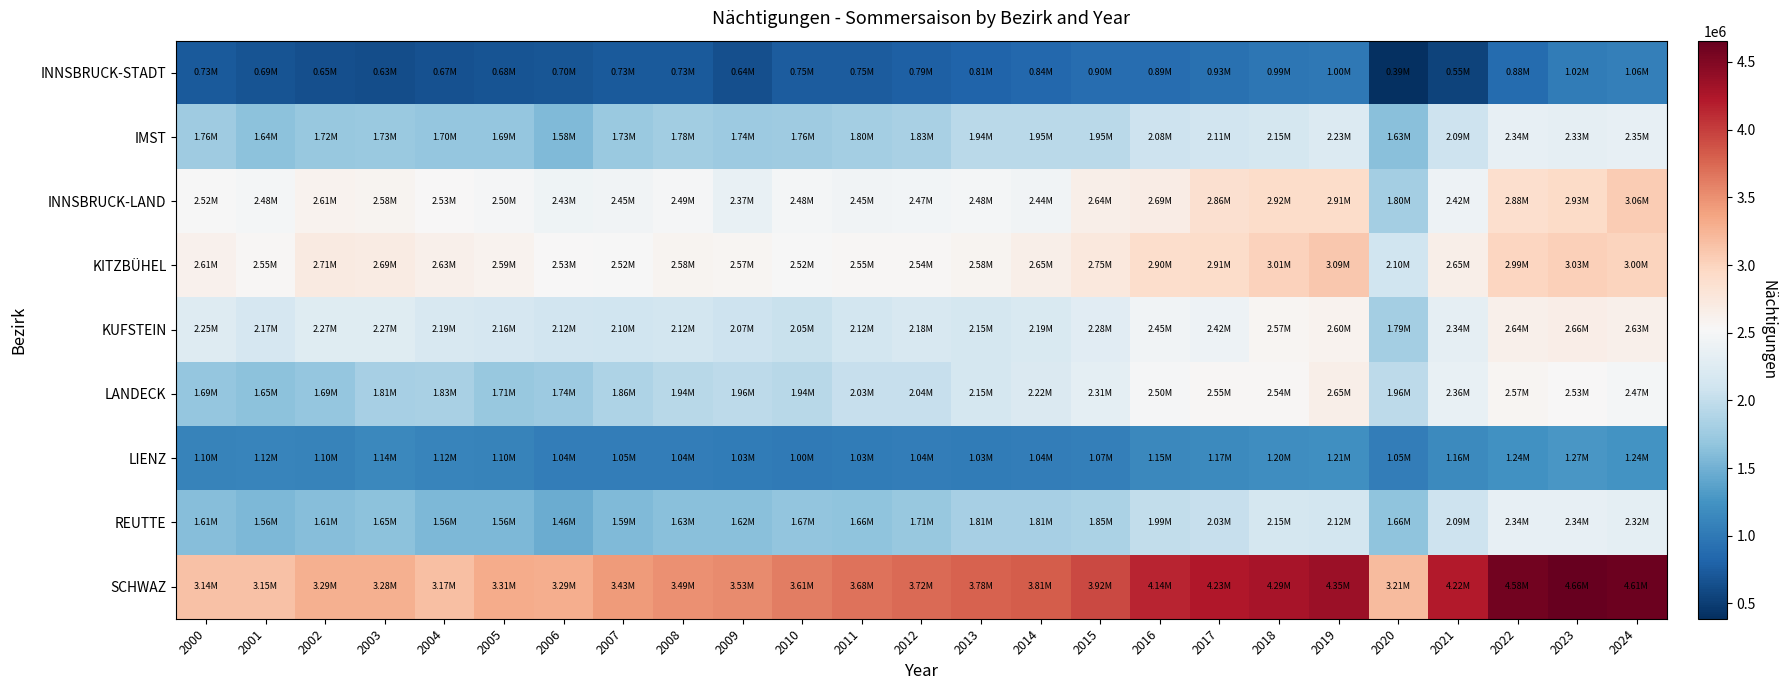

Reading left to right, extract all data points from this chart.

INNSBRUCK-STADT: 2000=730456	2001=685994	2002=653060	2003=630769	2004=670168	2005=681156	2006=696371	2007=730242	2008=727773	2009=641945	2010=750690	2011=753707	2012=785081	2013=812140	2014=839178	2015=895723	2016=890975	2017=925877	2018=985134	2019=999749	2020=386932	2021=549486	2022=877701	2023=1023409	2024=1062878
IMST: 2000=1755430	2001=1641598	2002=1720354	2003=1733589	2004=1695018	2005=1688115	2006=1581048	2007=1730061	2008=1777948	2009=1744033	2010=1763982	2011=1799341	2012=1834271	2013=1942983	2014=1950811	2015=1954812	2016=2082398	2017=2107757	2018=2145200	2019=2227389	2020=1630736	2021=2087274	2022=2340114	2023=2329020	2024=2346883
INNSBRUCK-LAND: 2000=2515676	2001=2479856	2002=2605213	2003=2582104	2004=2526366	2005=2503258	2006=2429006	2007=2446185	2008=2493597	2009=2367252	2010=2477914	2011=2447135	2012=2468725	2013=2479487	2014=2444817	2015=2643398	2016=2685601	2017=2860143	2018=2919683	2019=2910410	2020=1803343	2021=2415515	2022=2883445	2023=2931201	2024=3057252
KITZBÜHEL: 2000=2608553	2001=2552724	2002=2714415	2003=2689593	2004=2628673	2005=2594008	2006=2534695	2007=2517472	2008=2582541	2009=2570245	2010=2518596	2011=2546799	2012=2541568	2013=2575882	2014=2650504	2015=2752930	2016=2902301	2017=2909019	2018=3014322	2019=3091251	2020=2096602	2021=2648078	2022=2985102	2023=3033309	2024=2995714
KUFSTEIN: 2000=2245179	2001=2169220	2002=2268572	2003=2265750	2004=2185928	2005=2156325	2006=2115998	2007=2099849	2008=2124114	2009=2073983	2010=2052266	2011=2124427	2012=2178038	2013=2152607	2014=2194925	2015=2284935	2016=2452737	2017=2418321	2018=2565326	2019=2599865	2020=1792911	2021=2338136	2022=2636492	2023=2663450	2024=2631555
LANDECK: 2000=1689633	2001=1649017	2002=1694965	2003=1814922	2004=1825569	2005=1708890	2006=1742364	2007=1859306	2008=1937398	2009=1958260	2010=1935550	2011=2034855	2012=2036982	2013=2145249	2014=2220389	2015=2309192	2016=2499613	2017=2545411	2018=2544619	2019=2645256	2020=1961598	2021=2363761	2022=2565979	2023=2532952	2024=2473683
LIENZ: 2000=1102649	2001=1116665	2002=1102392	2003=1143777	2004=1115699	2005=1095867	2006=1042104	2007=1045095	2008=1043433	2009=1034568	2010=1004909	2011=1027506	2012=1042195	2013=1027360	2014=1037806	2015=1065737	2016=1149237	2017=1168631	2018=1195188	2019=1210966	2020=1045694	2021=1159775	2022=1237587	2023=1273875	2024=1242372
REUTTE: 2000=1614633	2001=1564683	2002=1608936	2003=1649378	2004=1562359	2005=1557077	2006=1460101	2007=1585213	2008=1627422	2009=1624011	2010=1671408	2011=1655089	2012=1714840	2013=1807440	2014=1807979	2015=1845685	2016=1992869	2017=2027547	2018=2149372	2019=2124695	2020=1656741	2021=2085422	2022=2338602	2023=2344150	2024=2315480
SCHWAZ: 2000=3142392	2001=3146580	2002=3288340	2003=3282591	2004=3172527	2005=3308147	2006=3293834	2007=3434129	2008=3492323	2009=3533242	2010=3609071	2011=3679738	2012=3723487	2013=3784206	2014=3813139	2015=3923839	2016=4140407	2017=4230429	2018=4287921	2019=4353529	2020=3205751	2021=4217802	2022=4583242	2023=4657190	2024=4609718